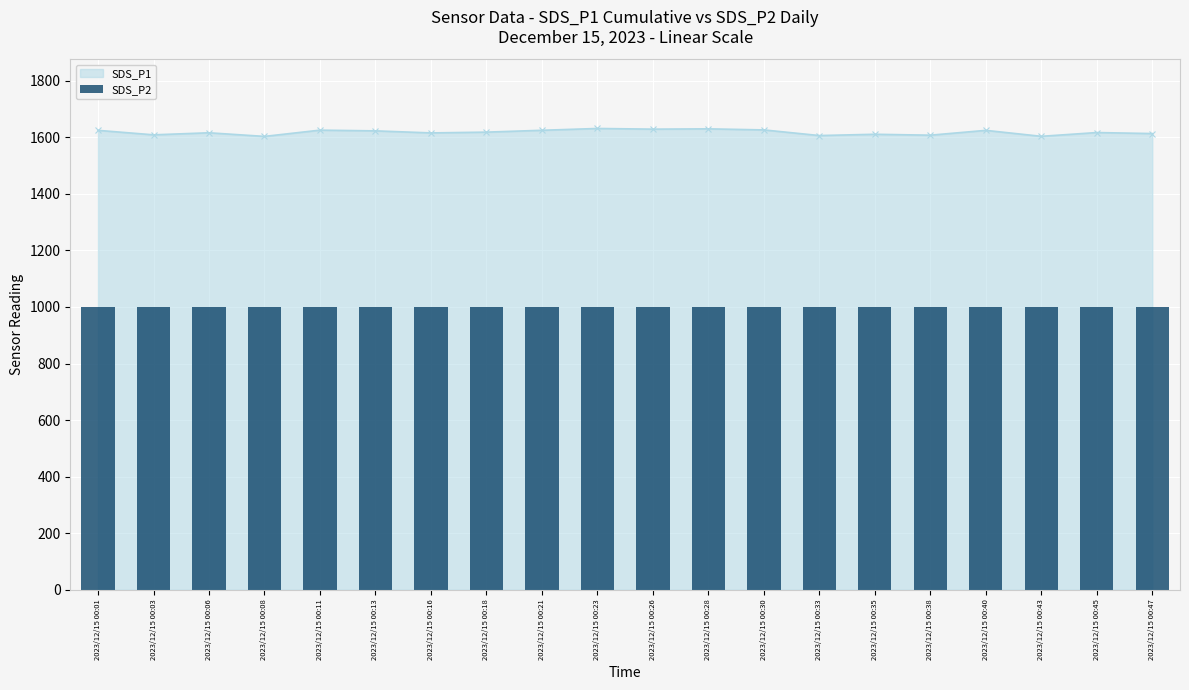

Approximately how many times larger is the value at 2023/12/15 00:47 compared to 2023/12/15 00:43?

1.0